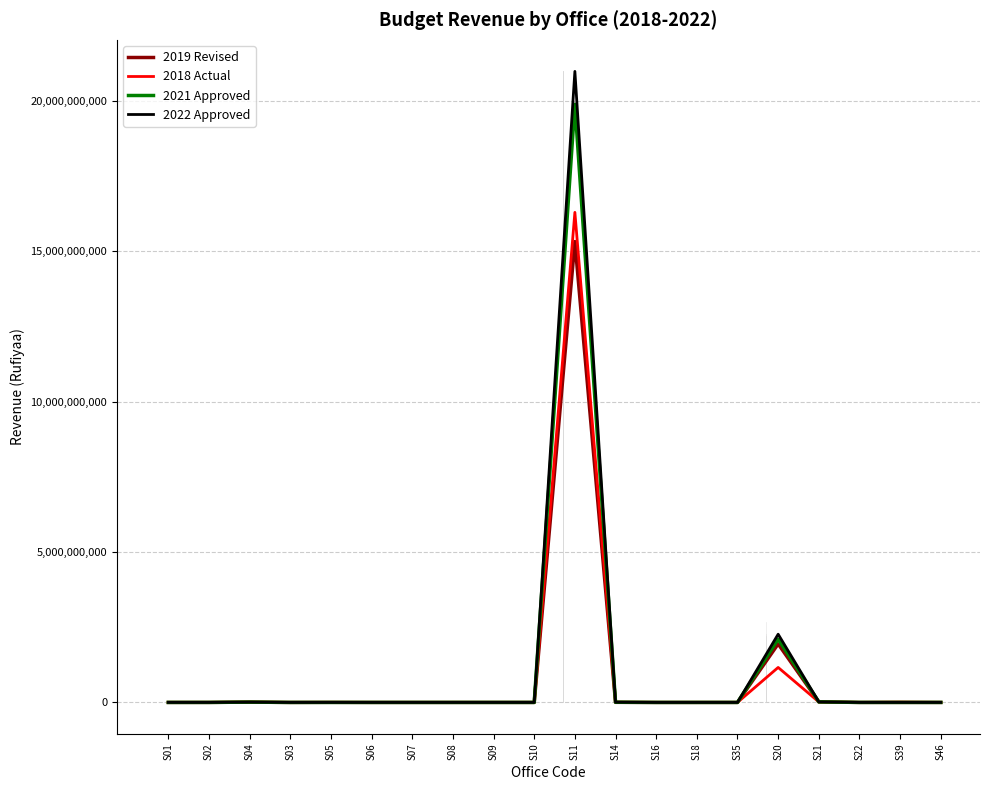

What is the sum of the 2022 Approved values at S39 and S35?

623532